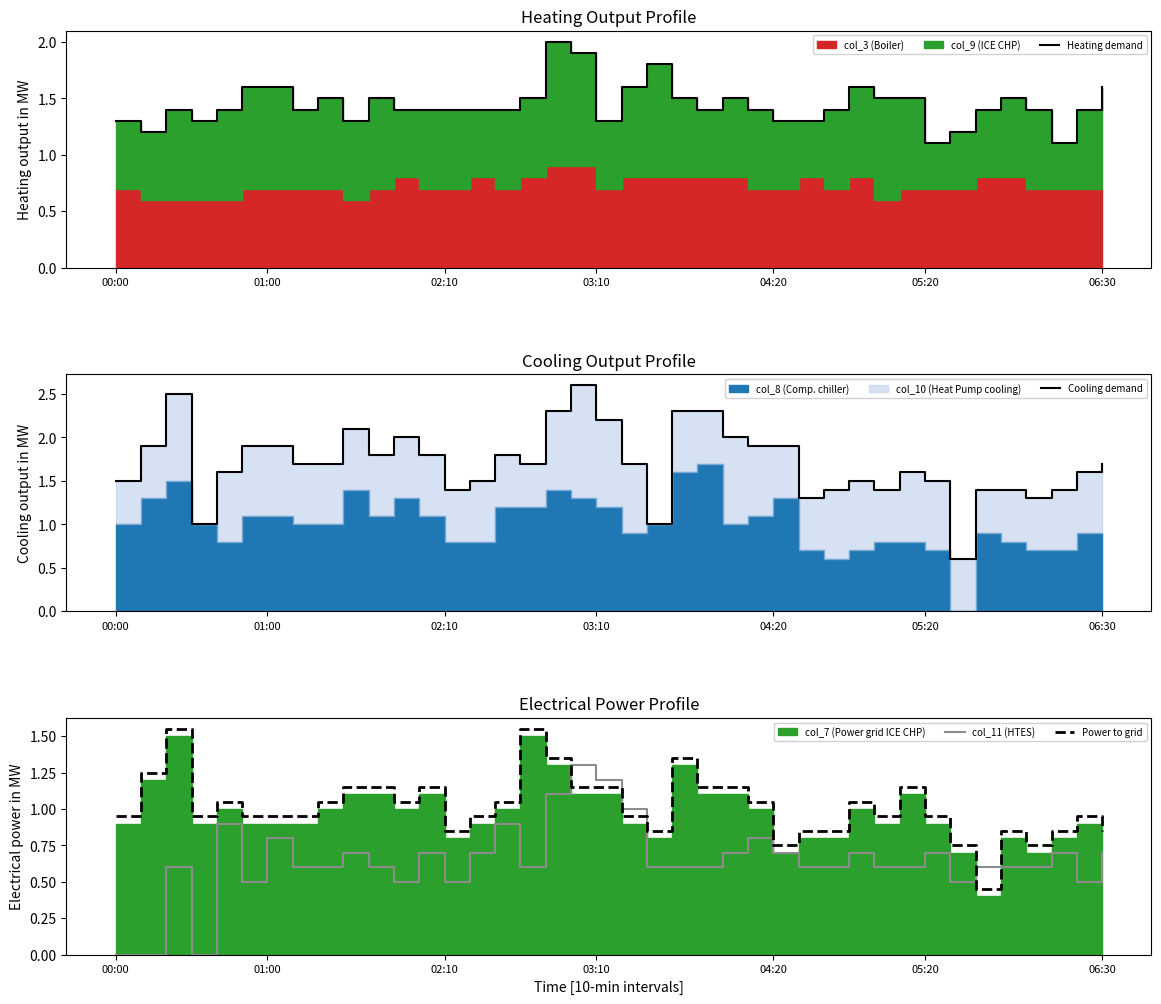

Is it true that Power to grid equals 1.1 at 06:30?

False